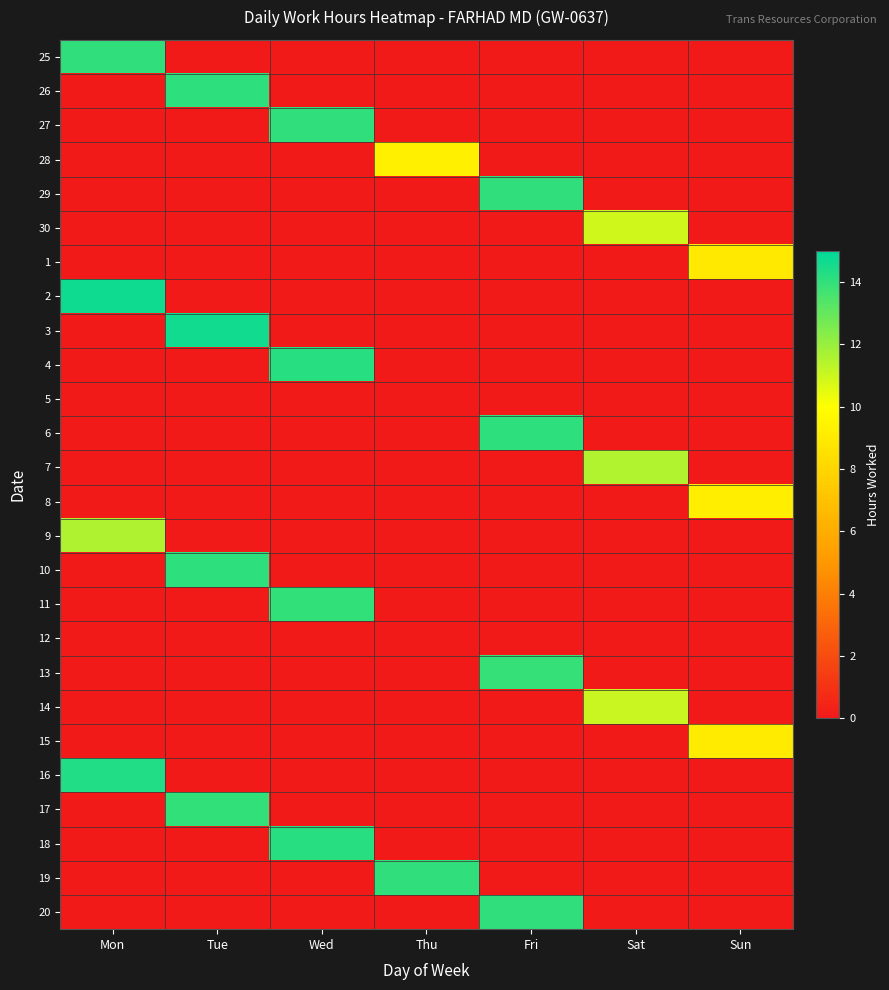

Rank the series at Sat from highest to lowest value.

7, 14, 30, 25, 26, 27, 28, 29, 1, 2, 3, 4, 5, 6, 8, 9, 10, 11, 12, 13, 15, 16, 17, 18, 19, 20